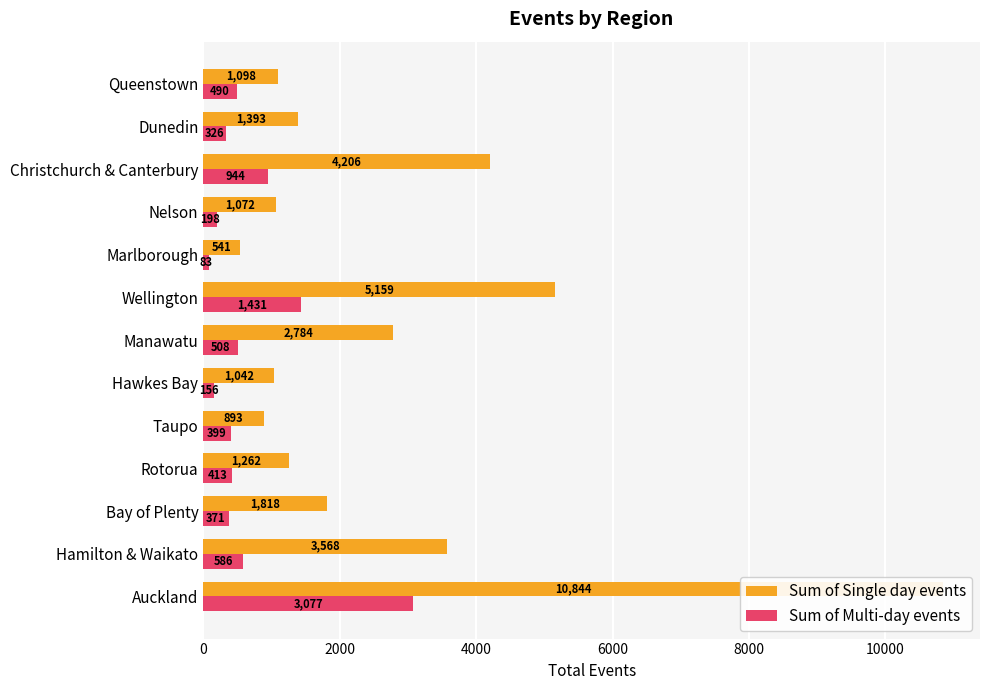

Does the chart contain any negative values?

No